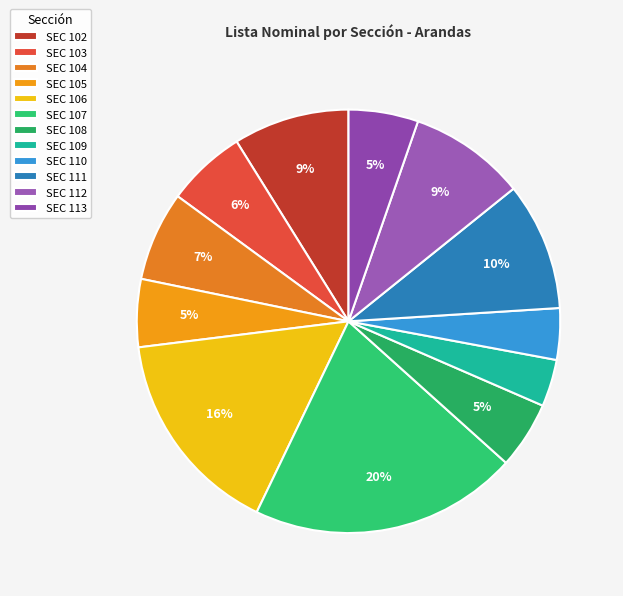

Does SEC 102 account for over 50% of the chart?

No